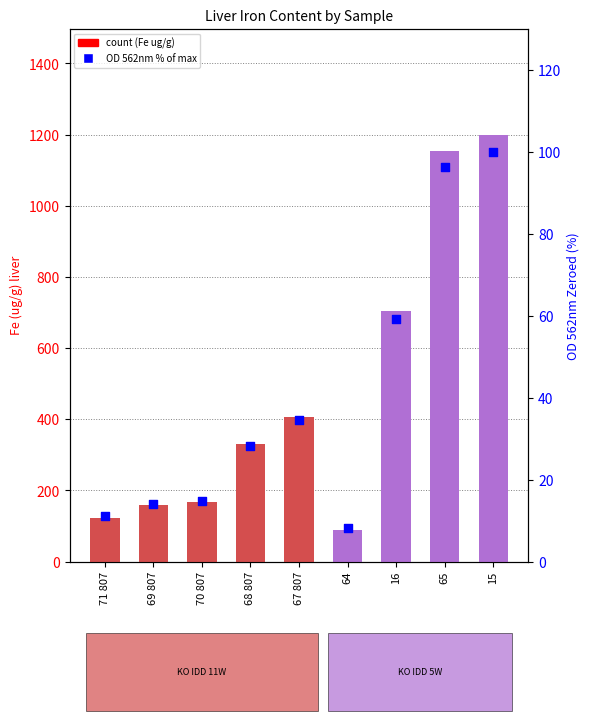

Which series reaches the maximum Y coordinate?

Fe (ug/g) liver